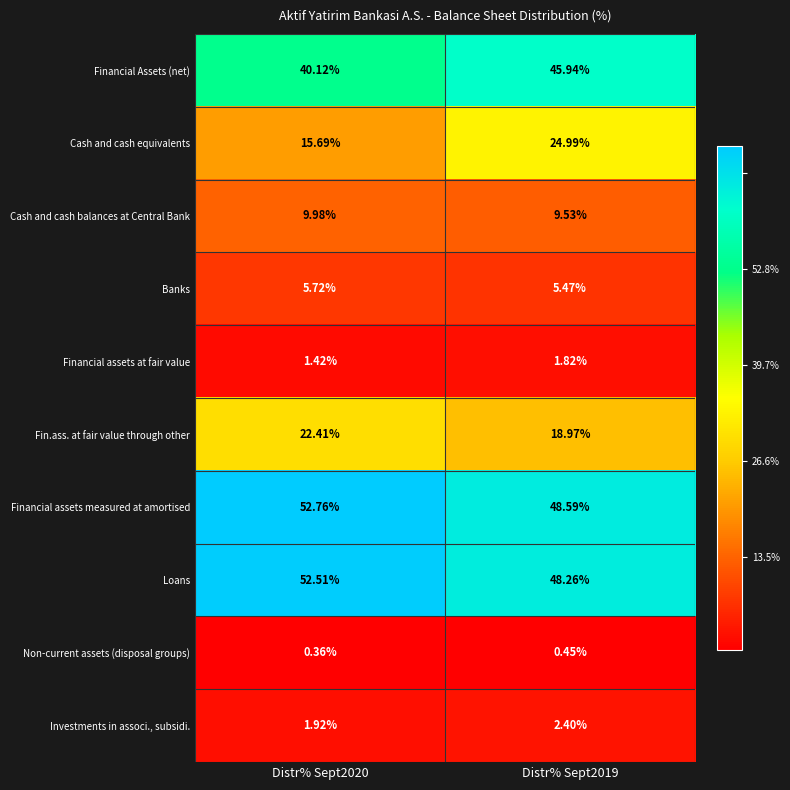

Rank the series by their maximum value, from highest to lowest.

Financial assets measured at amortised, Loans, Financial Assets (net), Cash and cash equivalents, Fin.ass. at fair value through other, Cash and cash balances at Central Bank, Banks, Investments in associ., subsidi., Financial assets at fair value, Non-current assets (disposal groups)